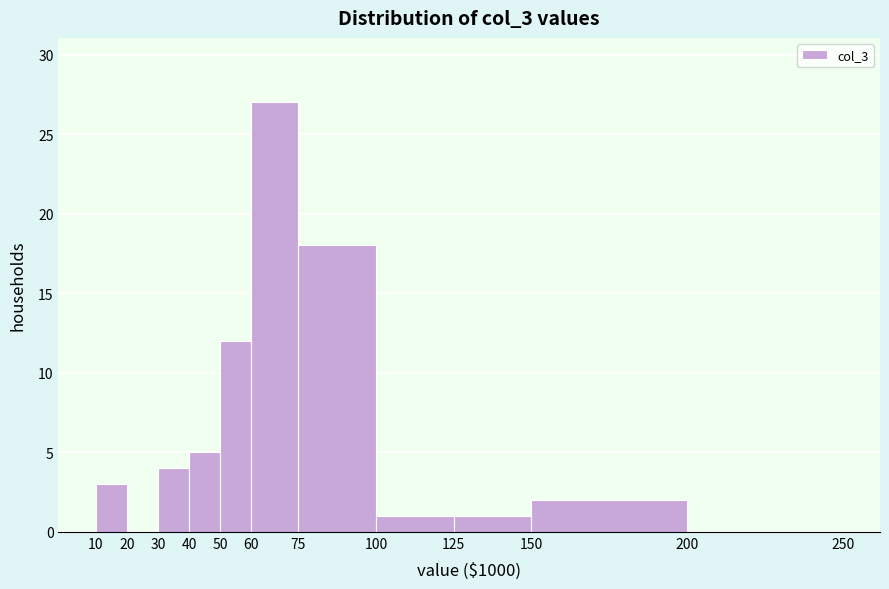

How tall is the bar that spans 150 to 200 on the x-axis? The values are not printed on the chart, so give them approximately, as read against the axis.

2